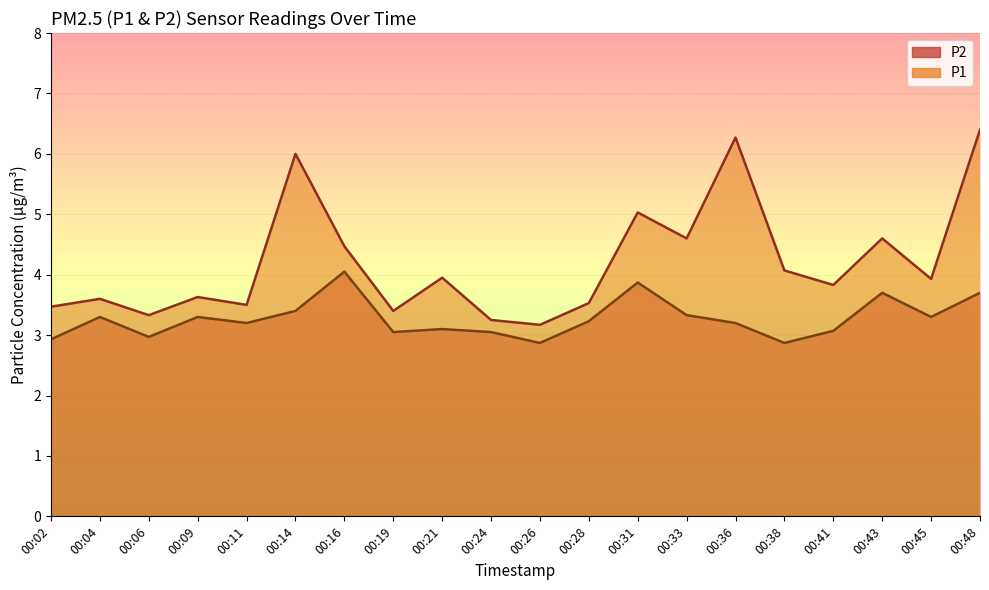

Rank the series by their average value, from highest to lowest.

P1, P2